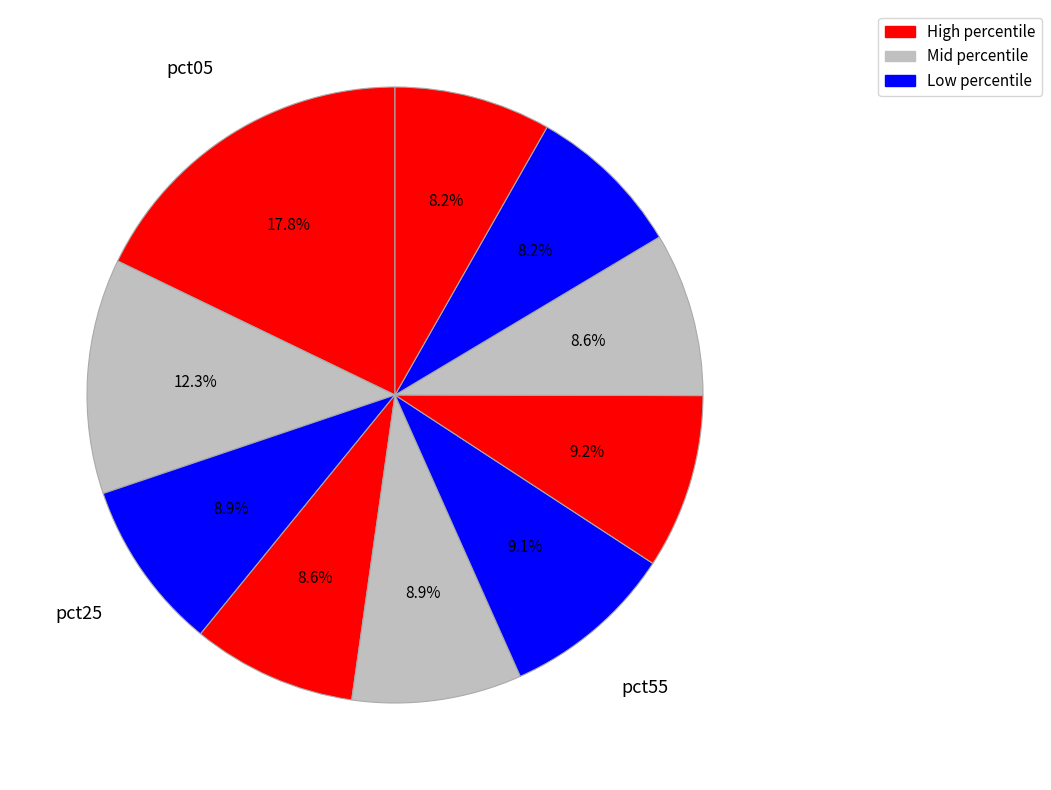

To the nearest percent, what is the difference between the largest and smallest slice percentages?

10%